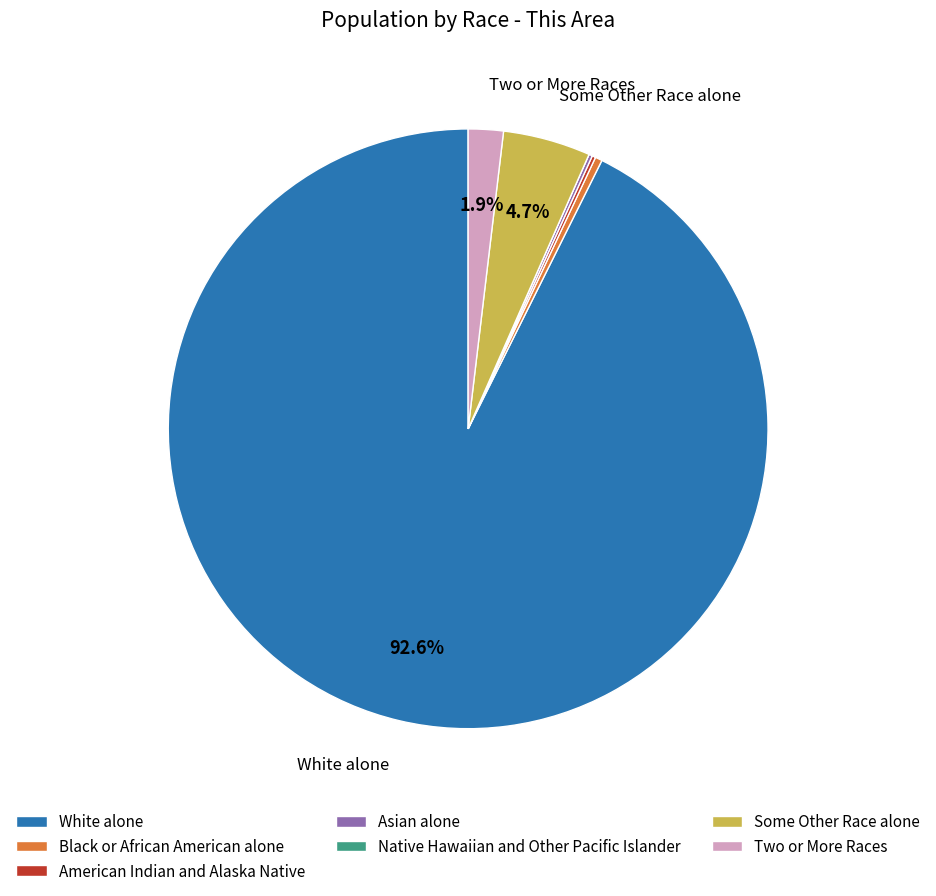

Which has a higher value, Black or African American alone or White alone?

White alone